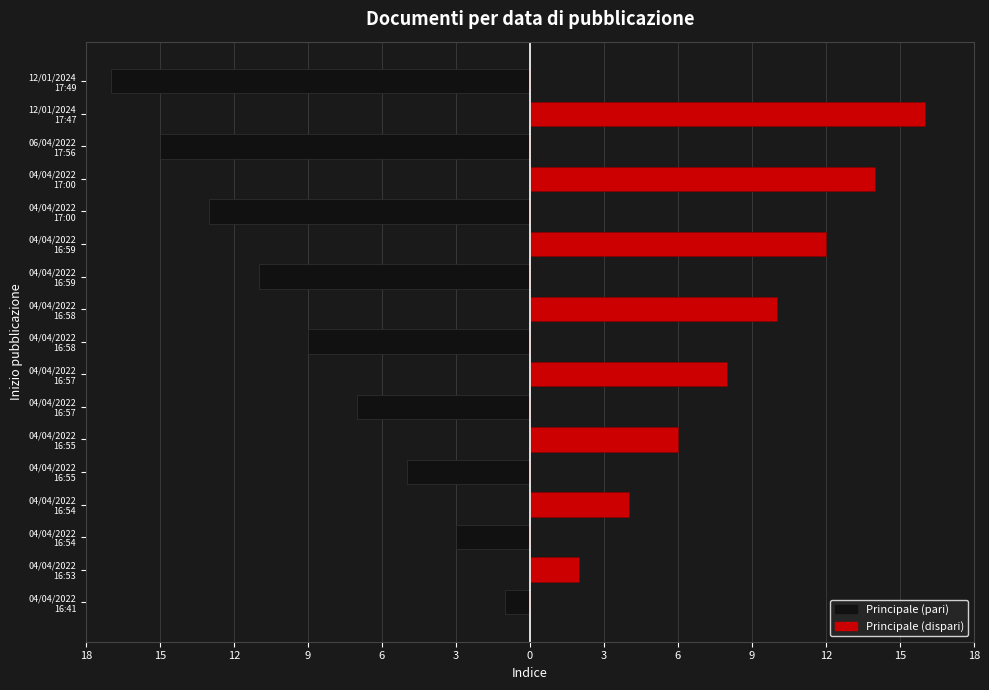

What is the spread (max minus min) of values at 04/04/2022 16:54?

3